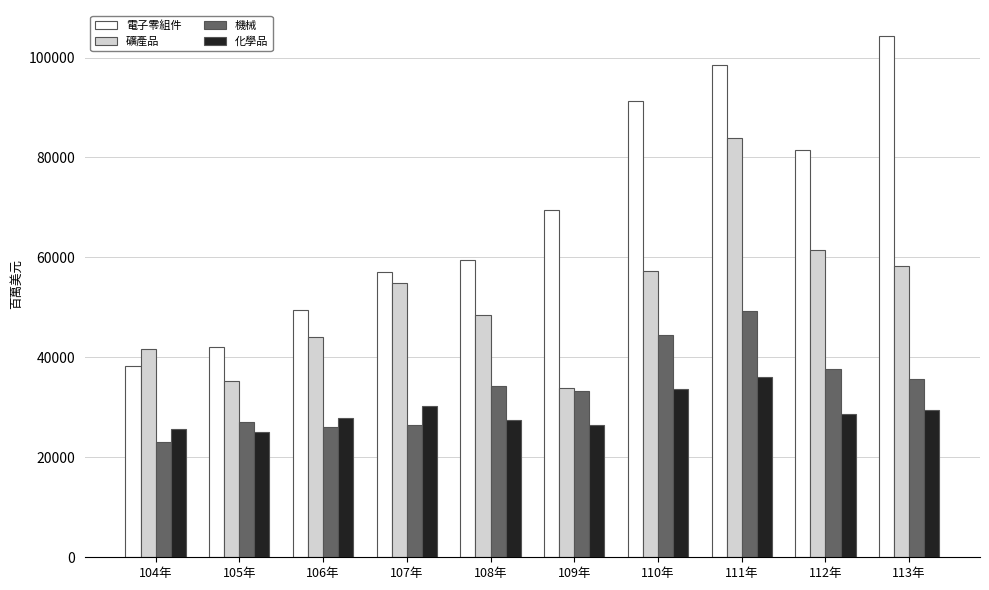

What is the sum of the 機械 values at 104年 and 105年?

50238.1